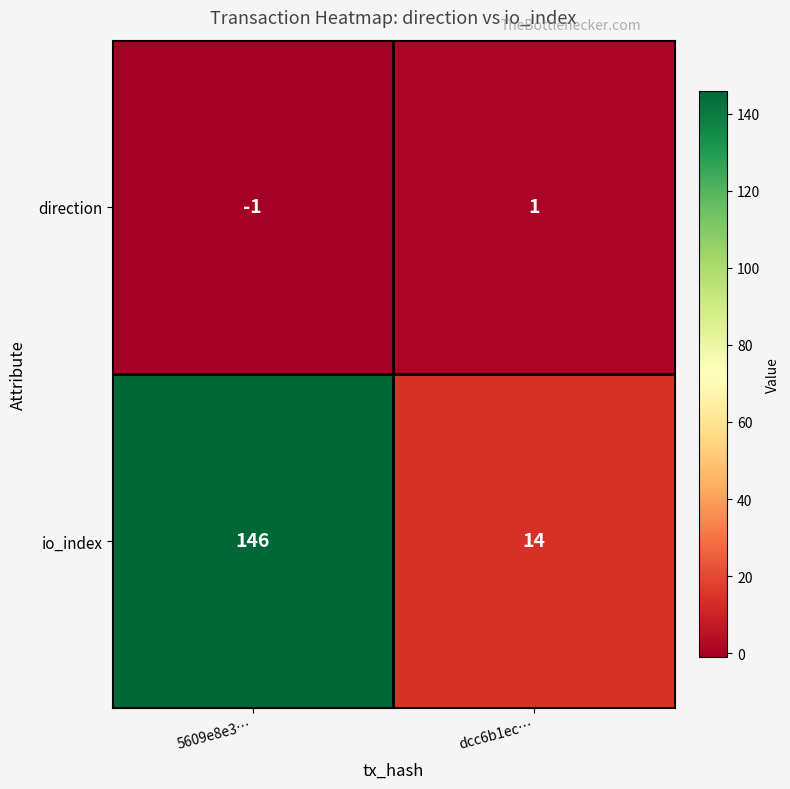

What is the difference between the highest and lowest values at dcc6b1ec…?

13